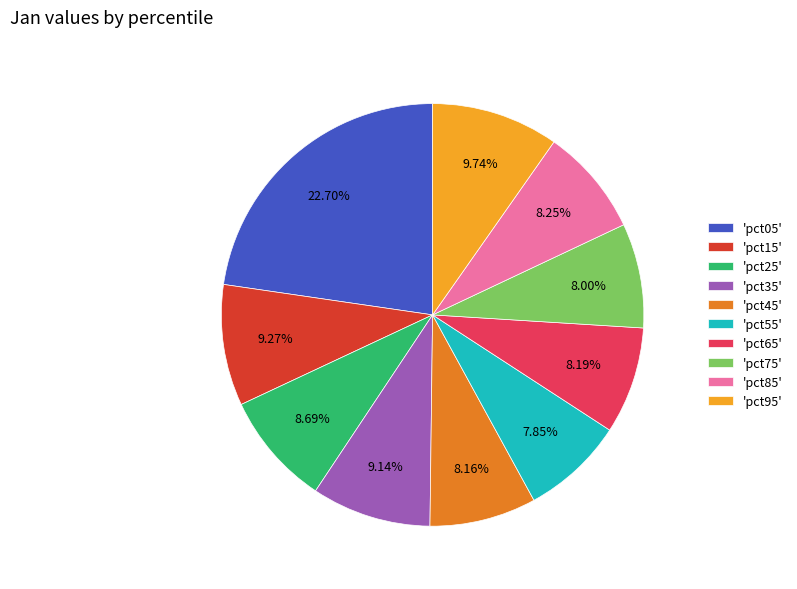

Does 'pct05' account for over 50% of the chart?

No